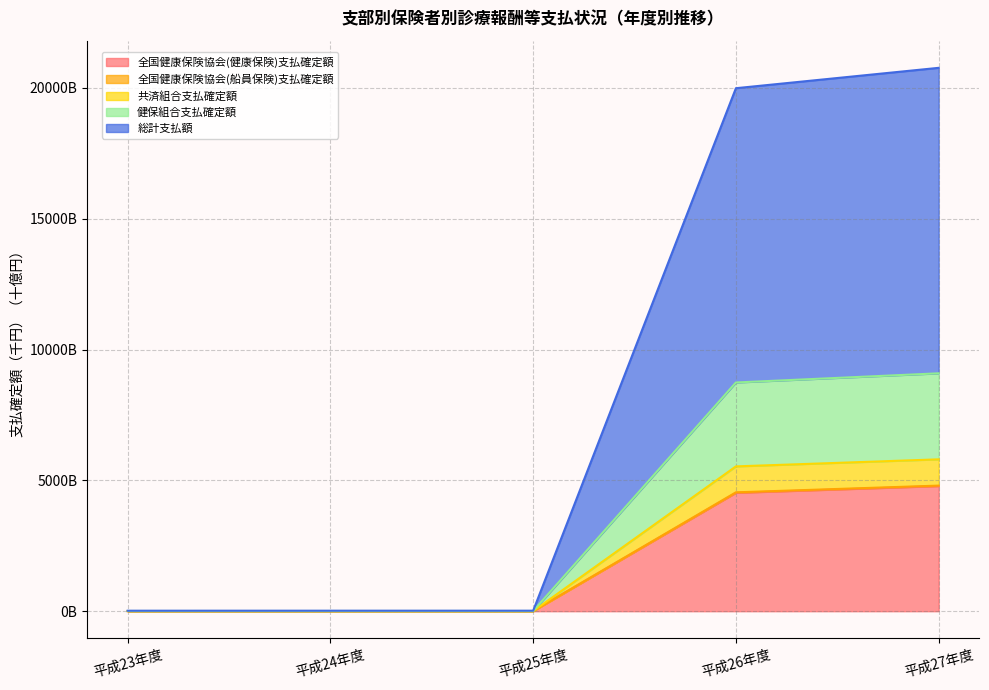

Between 平成23年度 and 平成25年度, which series saw the biggest shift?

全国健康保険協会(船員保険)支払確定額